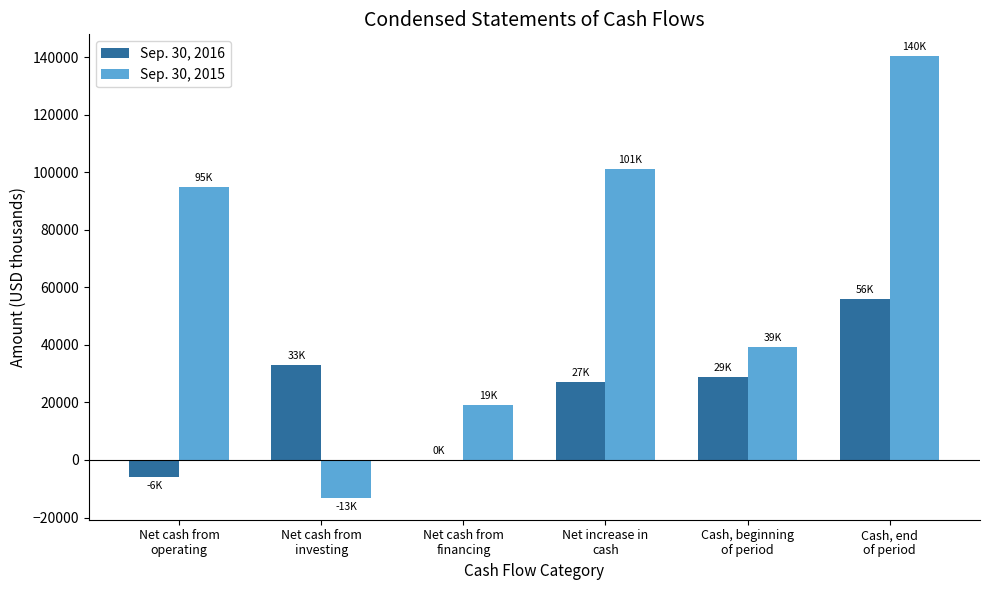

True or false: Sep. 30, 2016 has a value of 32888 at Net cash from
investing.

True